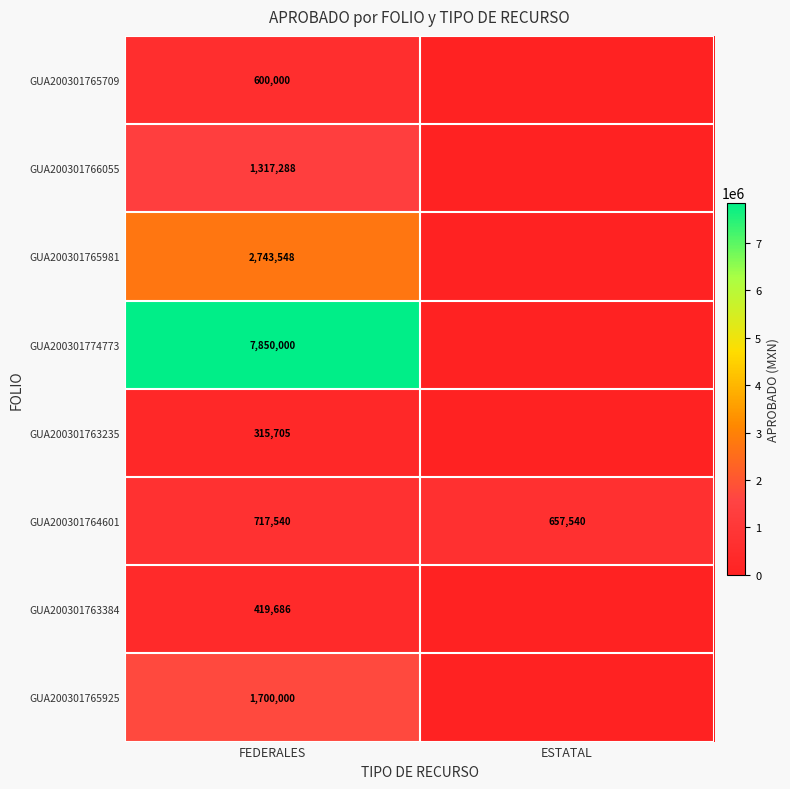

True or false: GUA200301765709 has a value of 600000 at FEDERALES.

True